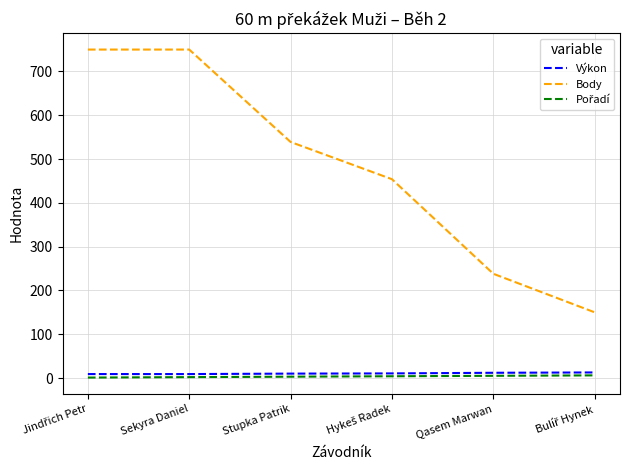

The value of Body at Sekyra Daniel is 750.0. True or false?

True